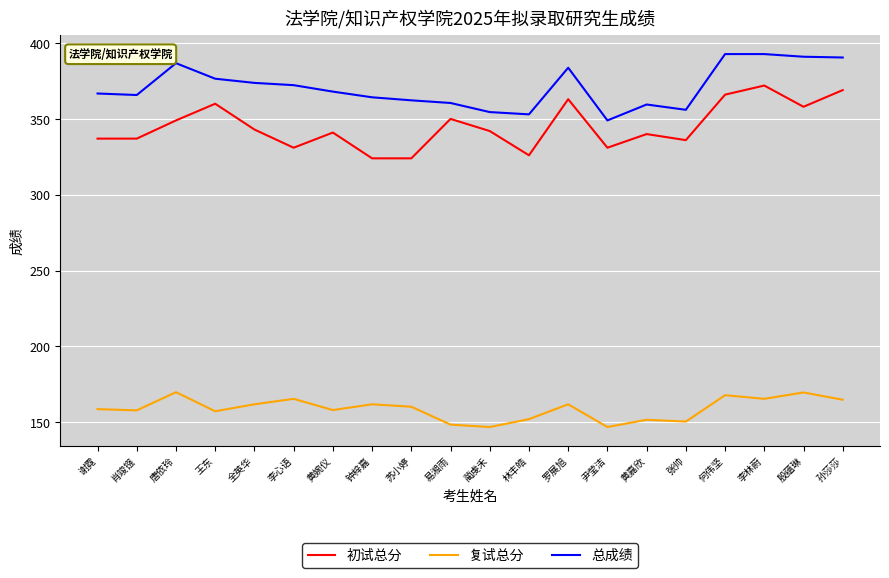

What are all the series names shown in the legend?

初试总分, 复试总分, 总成绩